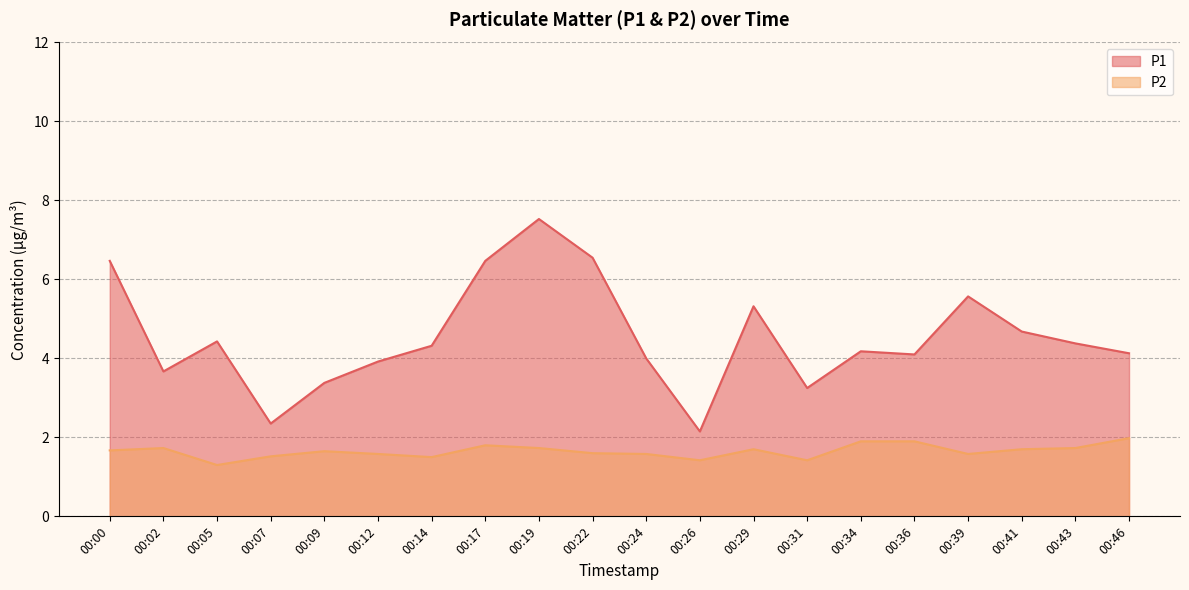

Which series has the widest spread of values?

P1